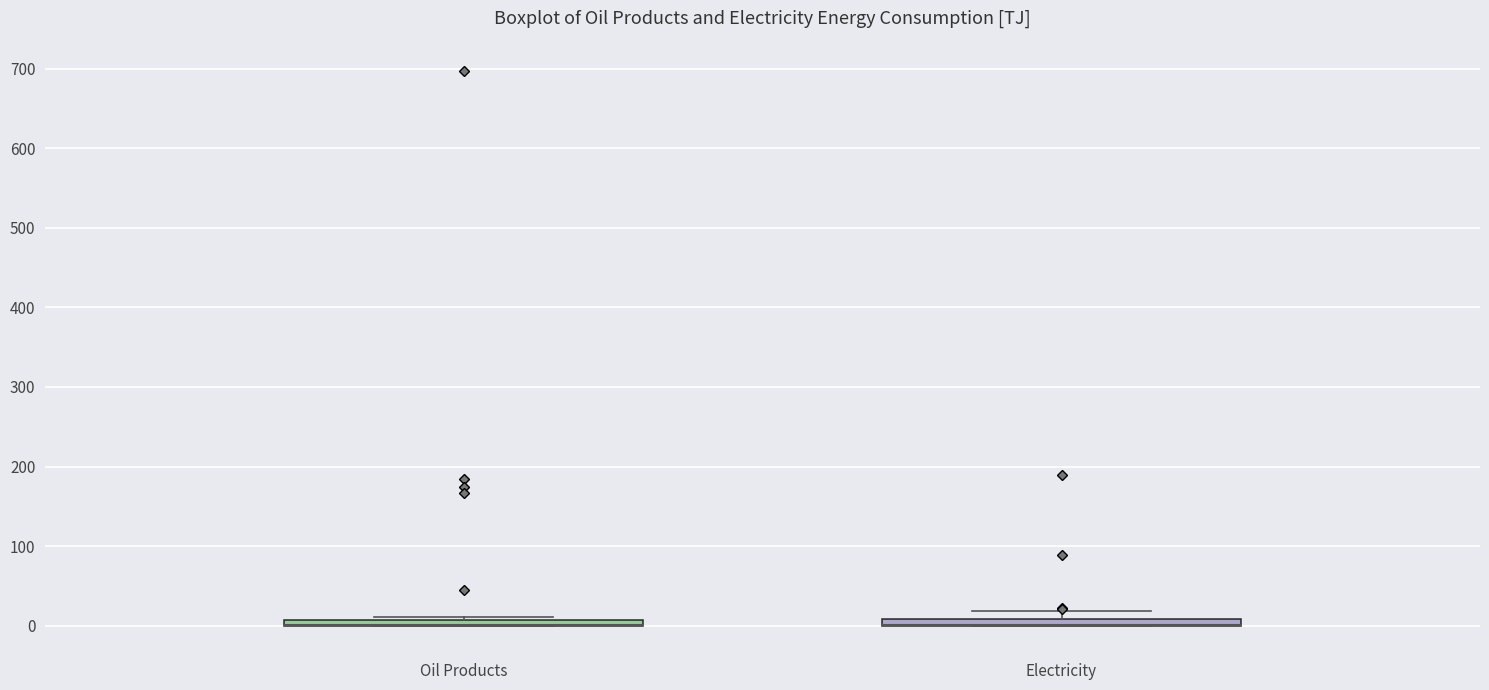

Where is the lower edge of the box for Oil Products on the y-axis? The values are not printed on the chart, so give them approximately, as read against the axis.

0